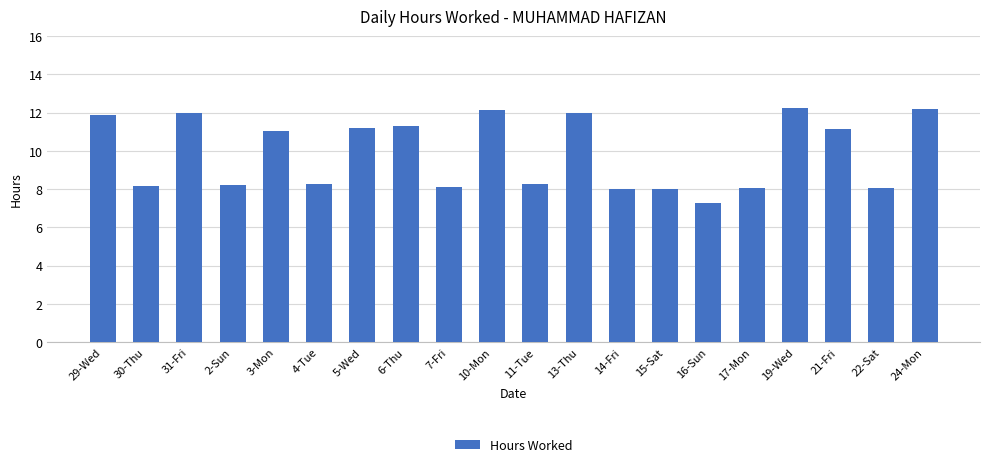

What is the ratio of the value at 3-Mon to the value at 30-Thu?

1.4